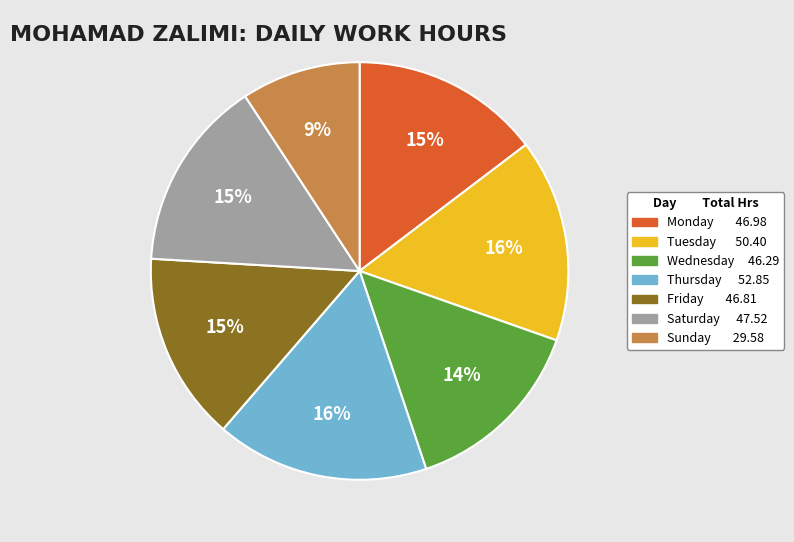

To the nearest percent, what portion does Wednesday 46.29 represent?

14%